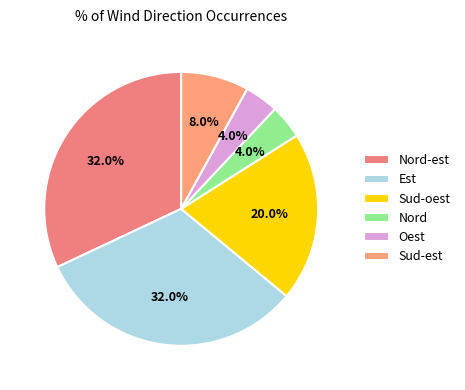

Which has a higher value, Nord or Oest?

Nord